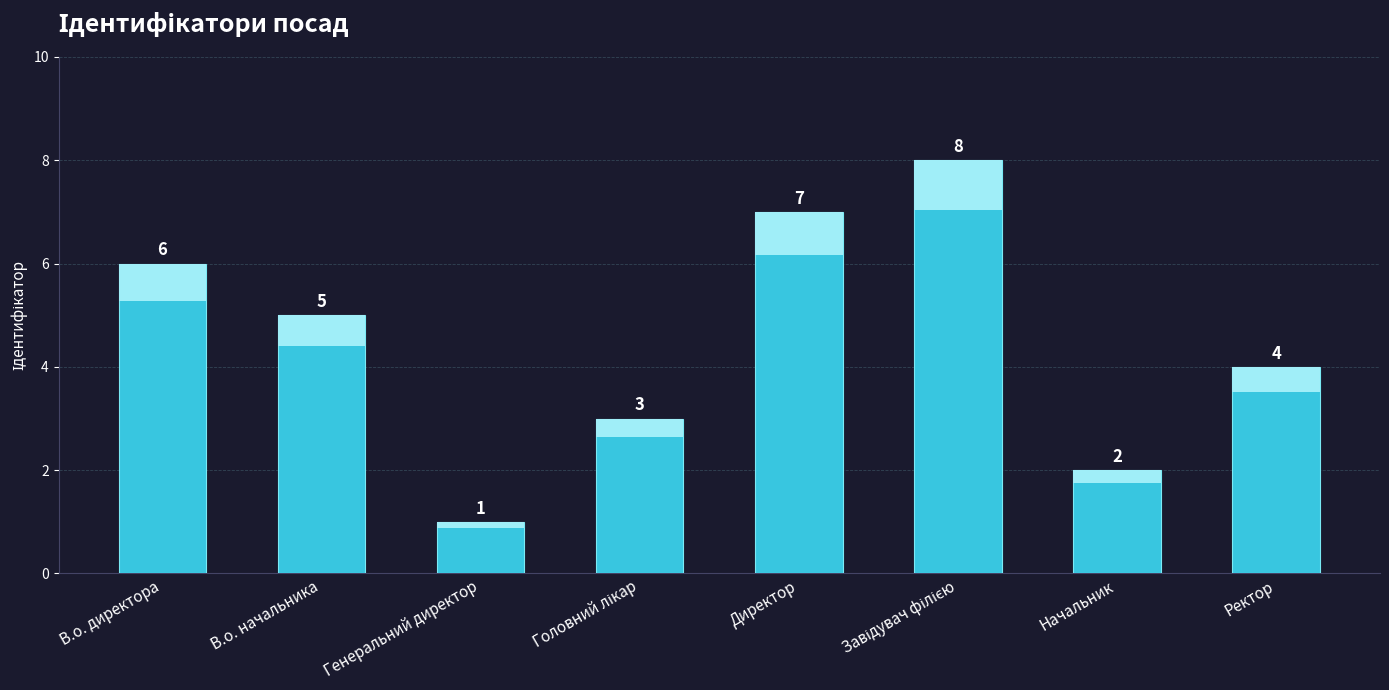

What is the difference between the maximum and minimum values?

7